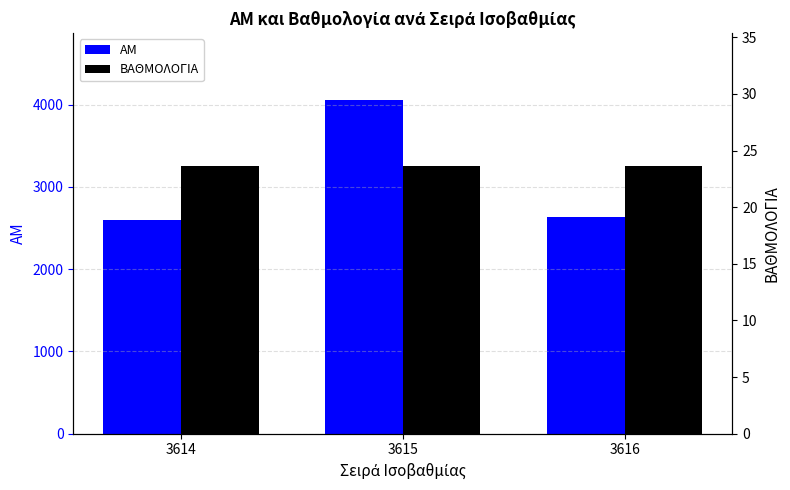

Reading left to right, extract all data points from this chart.

ΑΜ: 3614=2593.0	3615=4060.0	3616=2639.0
ΒΑΘΜΟΛΟΓΙΑ: 3614=23.6	3615=23.6	3616=23.6